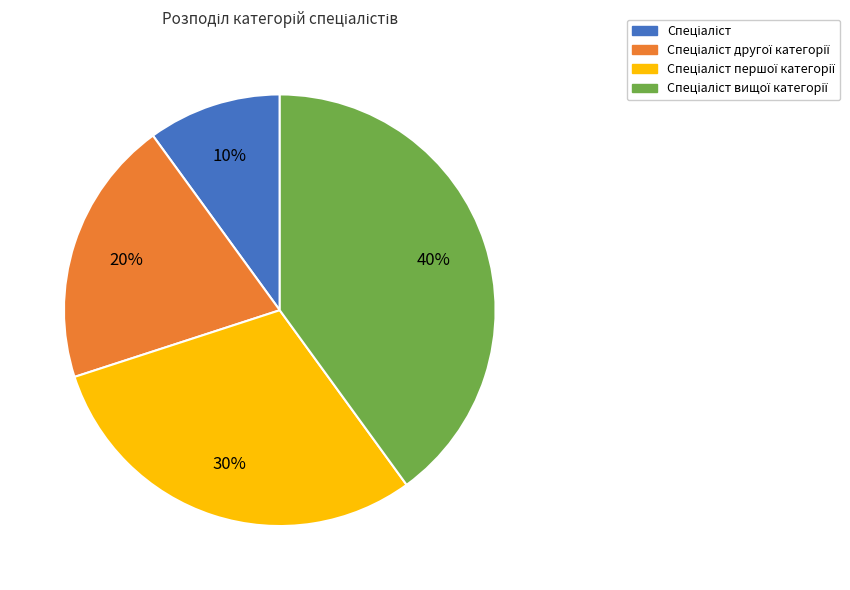

How many slices are in this pie chart?

4